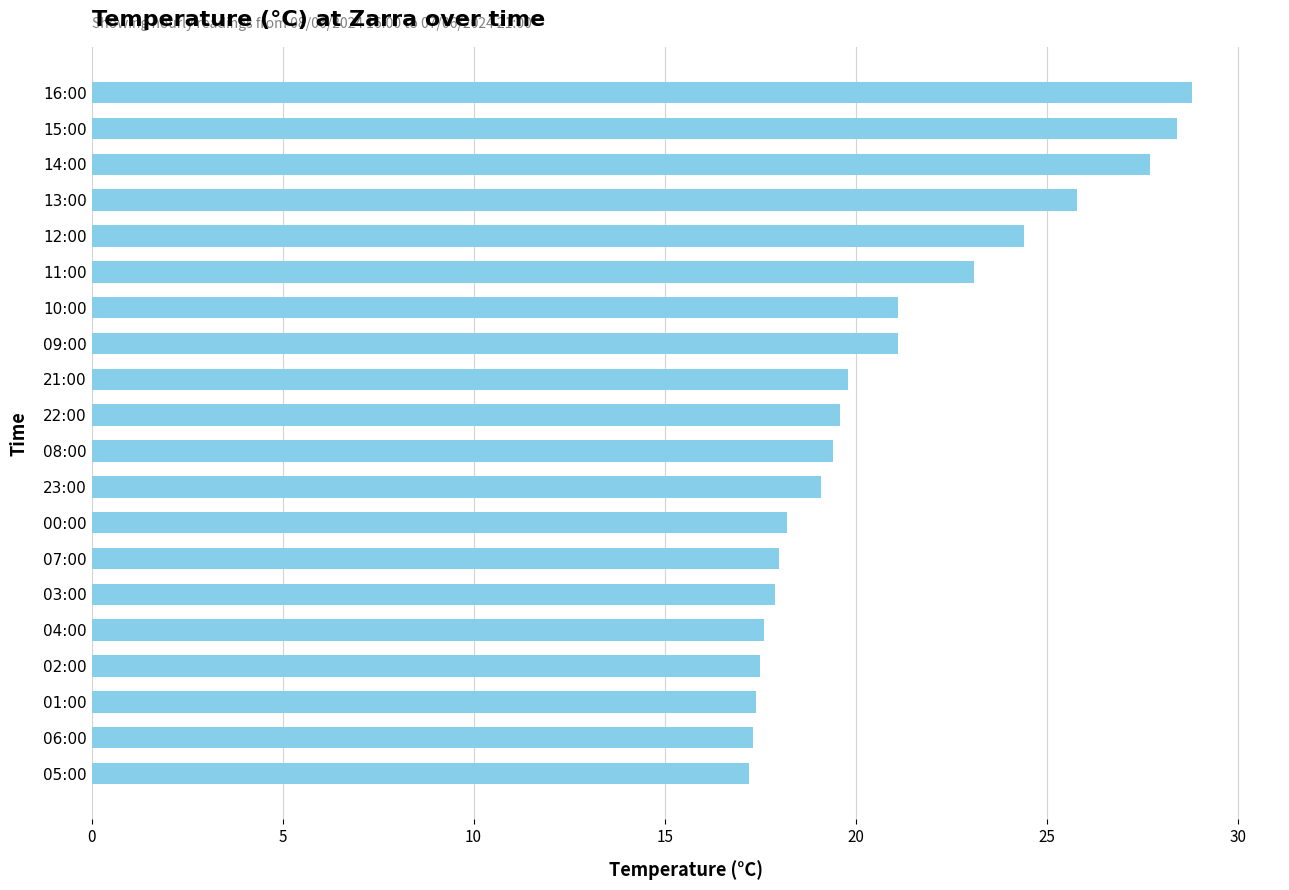

True or false: the data shows 25.7 at 04:00.

False